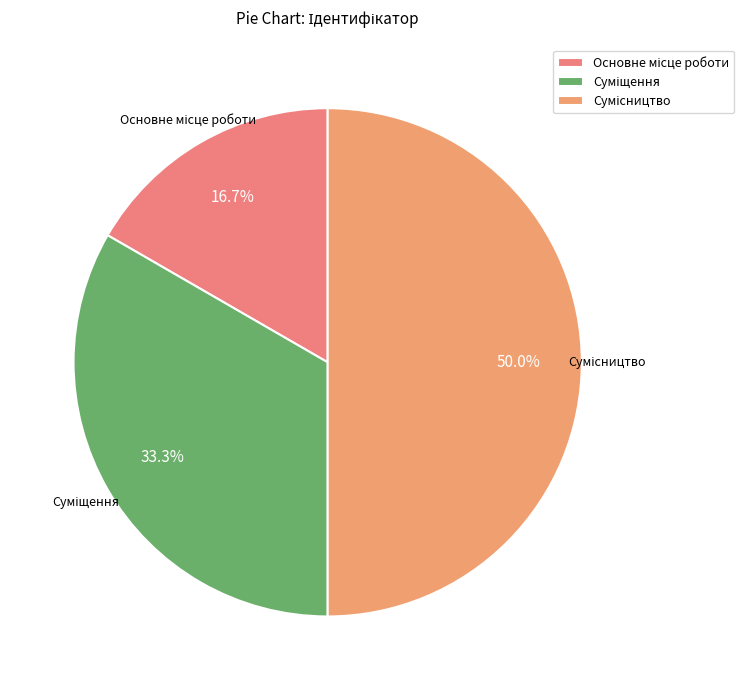

How many segments does this pie chart have?

3